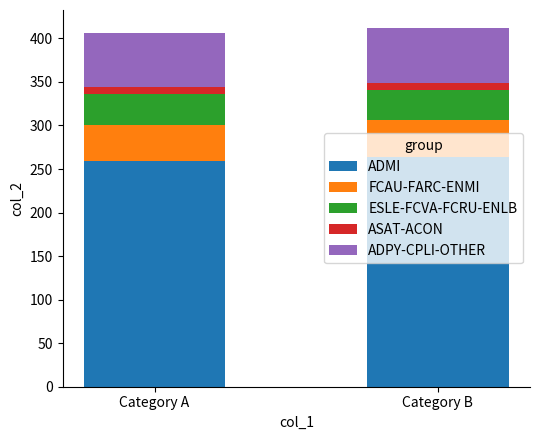

What is the maximum value for ADMI?

264